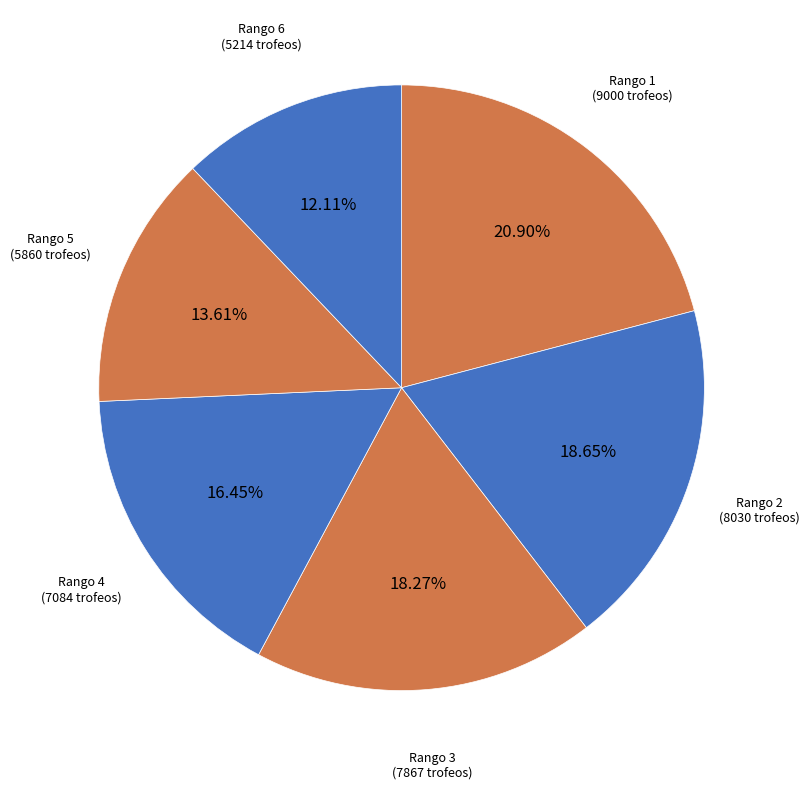

Approximately how many times larger is the value at Rango 1 compared to Rango 5?

1.5